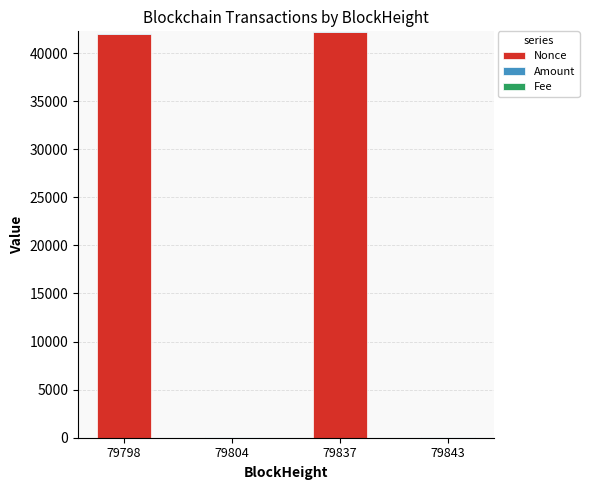

True or false: Nonce has a value of 41976.0 at 79798.

True